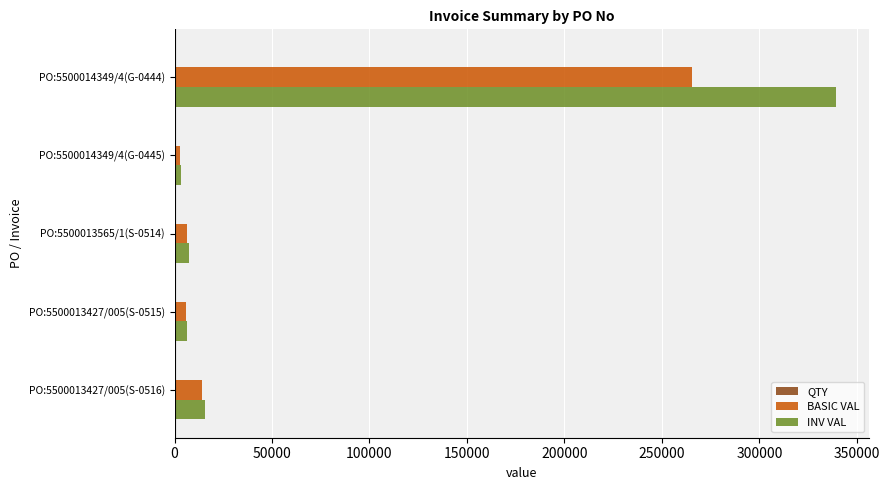

At which label is INV VAL closest to 171445?

PO:5500013427/005(S-0516)